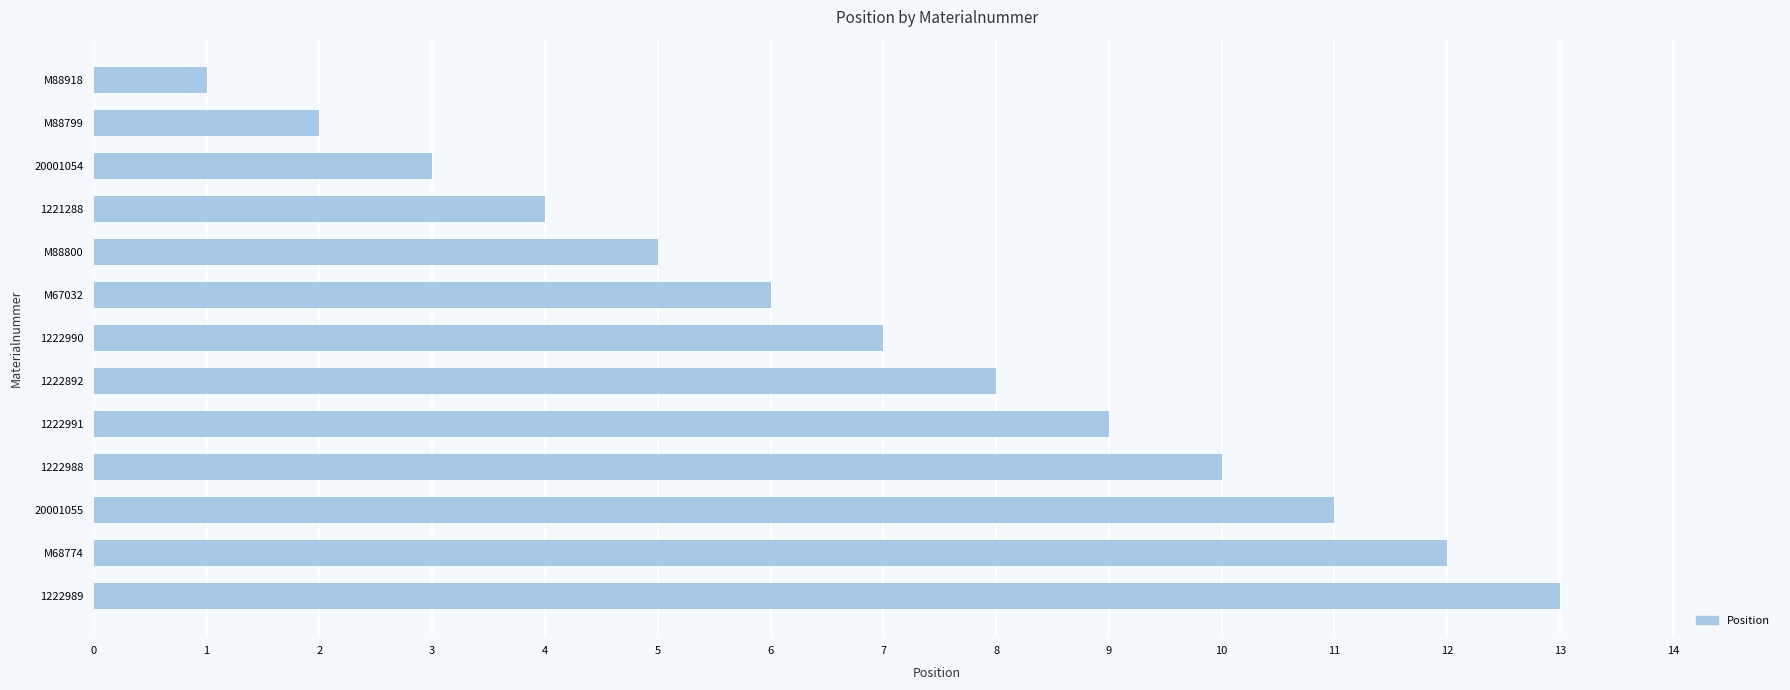

Reading top to bottom, extract all data points from this chart.

M88918=1	M88799=2	20001054=3	1221288=4	M88800=5	M67032=6	1222990=7	1222892=8	1222991=9	1222988=10	20001055=11	M68774=12	1222989=13